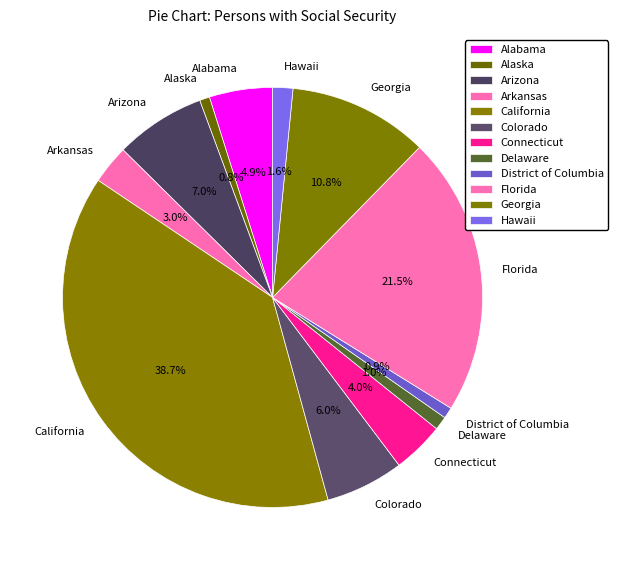

To the nearest percent, what percentage of the pie is Arkansas?

3%